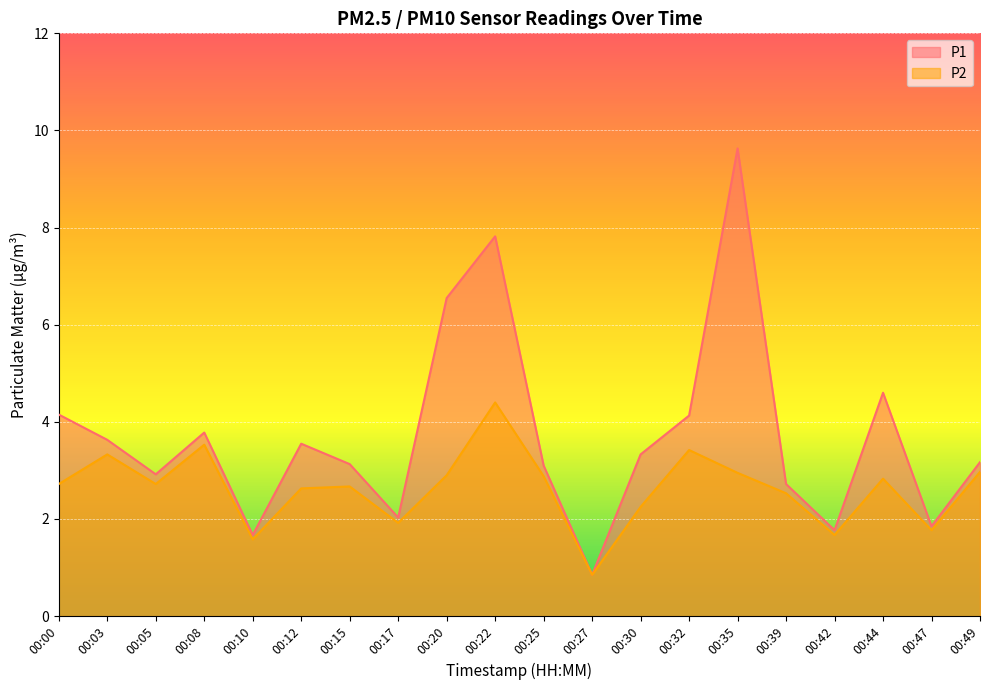

True or false: P2 has a value of 4.1 at 00:25.

False